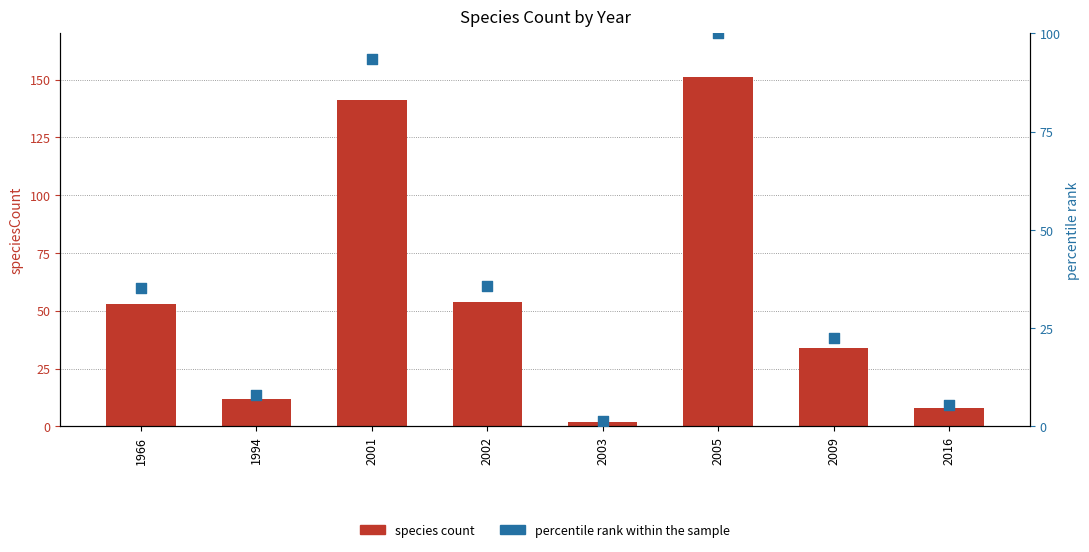

At which category is the sum across all series the highest?

2005